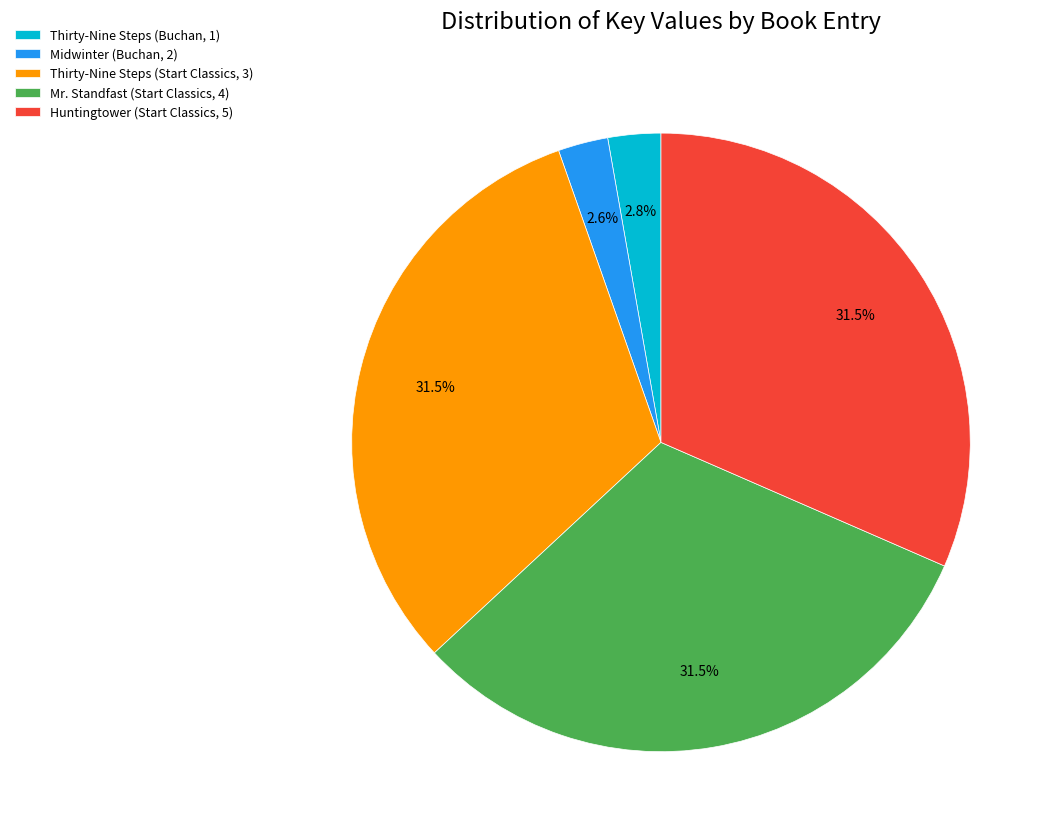

How many slices are in this pie chart?

5